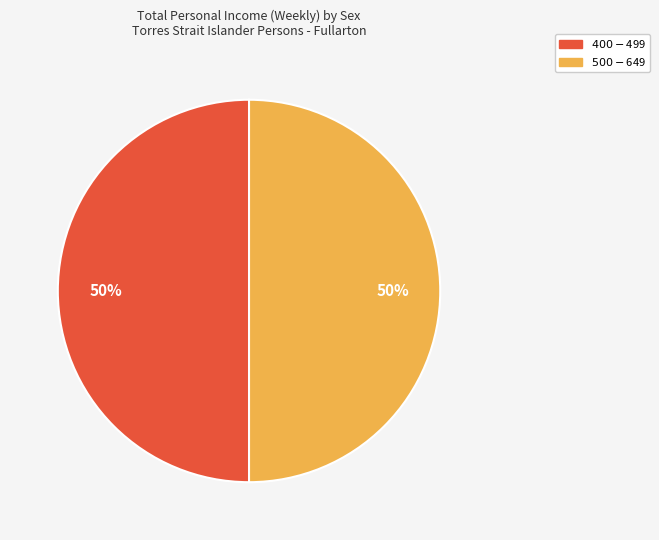

To the nearest percent, what is the average slice percentage?

50%